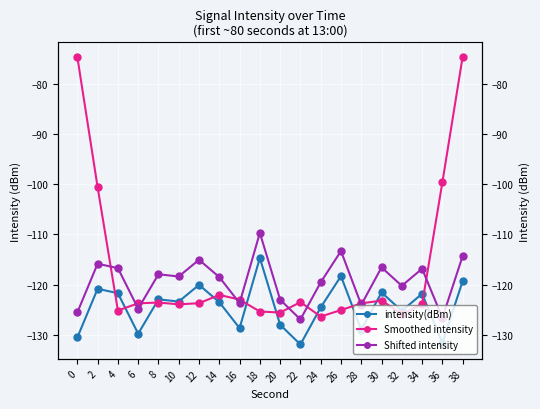

At which category does Shifted intensity reach its first local valley?

6